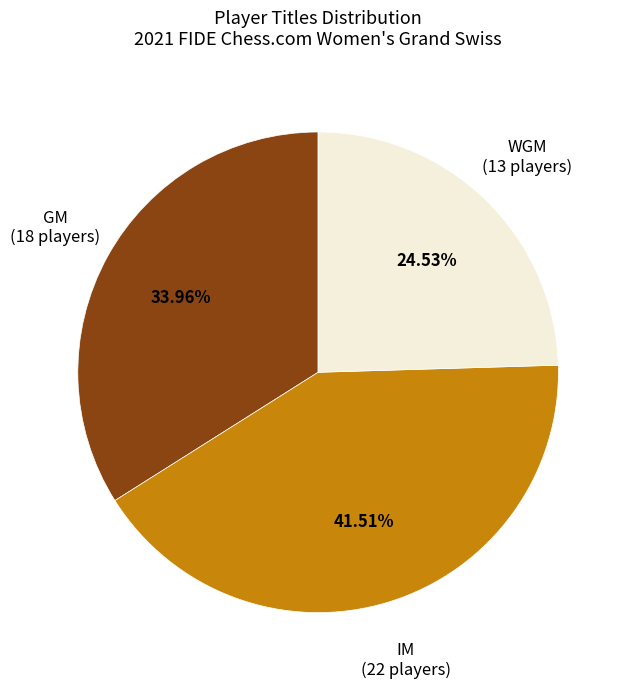

The GM slice represents 34% of the pie. True or false?

True